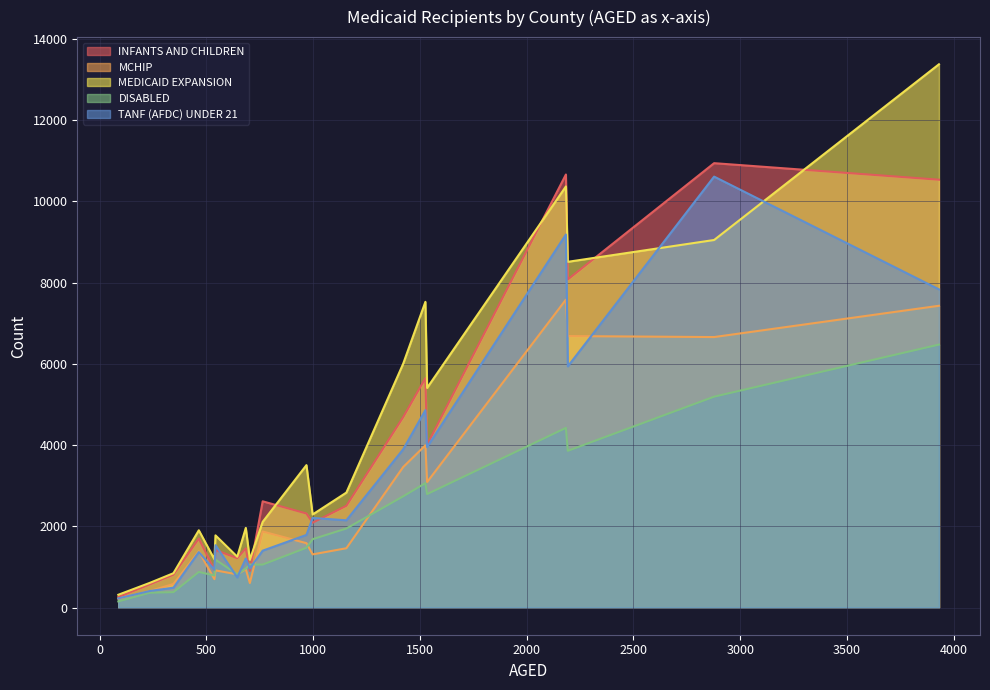

Does the chart have visible grid lines?

Yes